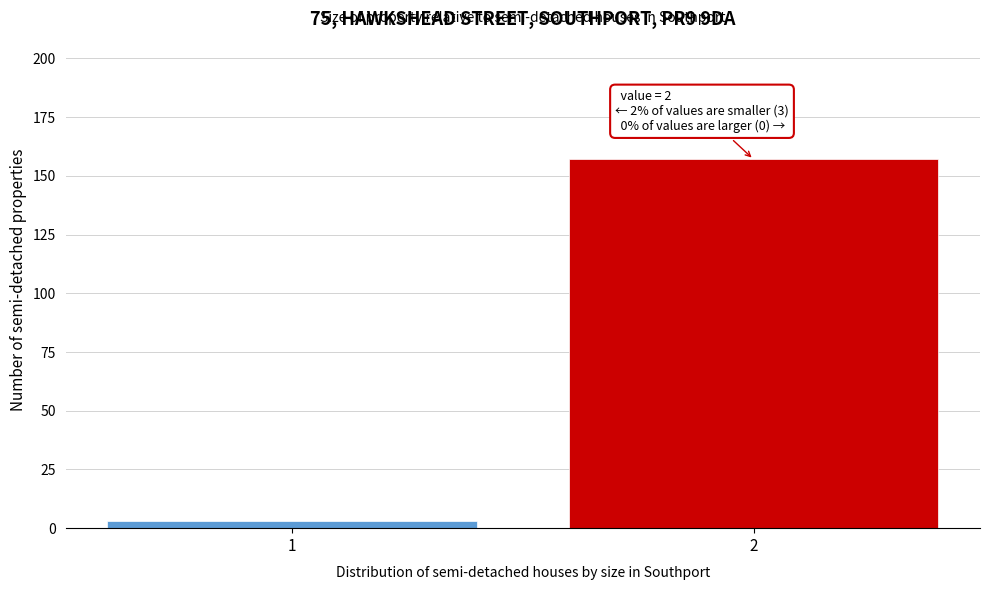

Reading left to right, transcribe all the data shown in this chart.

3	157